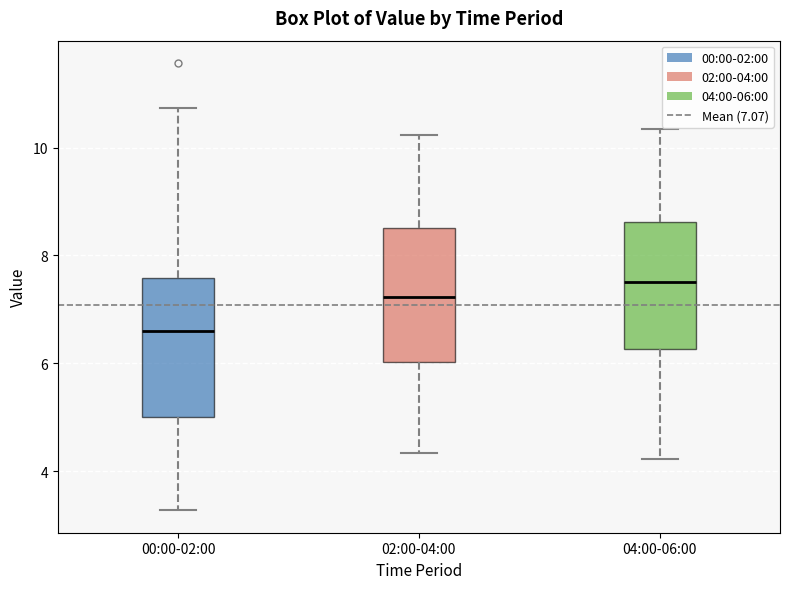

Which box's median line is the lowest?

00:00-02:00